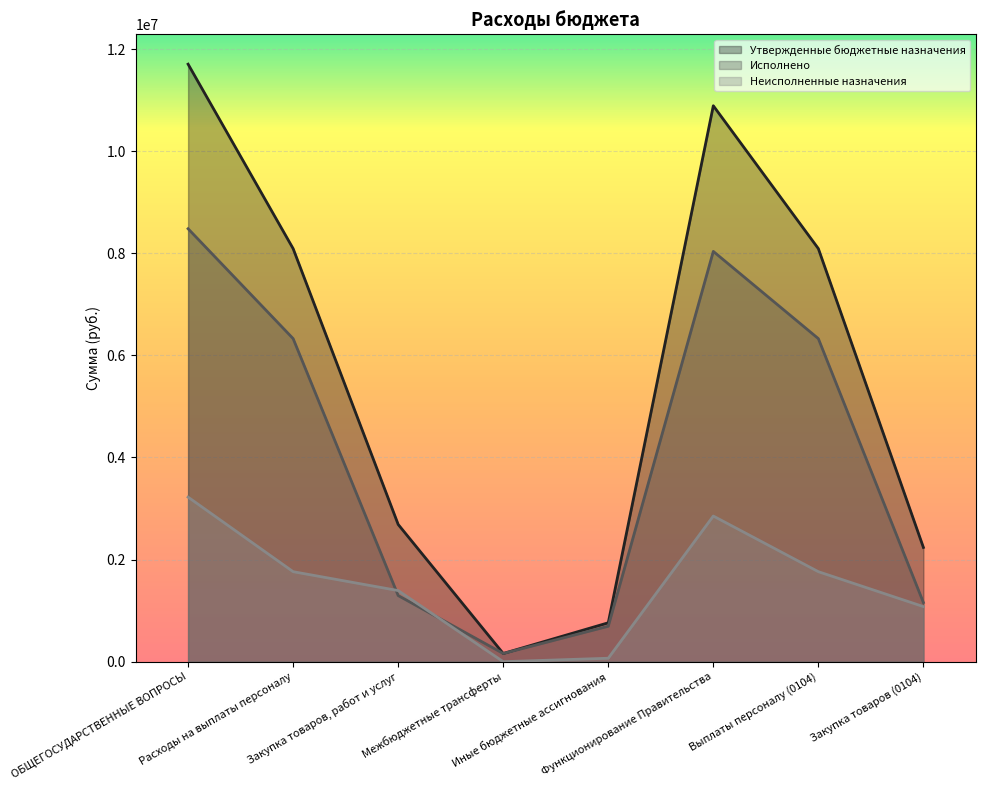

Between Расходы на выплаты персоналу and Закупка товаров (0104), which is larger?

Расходы на выплаты персоналу